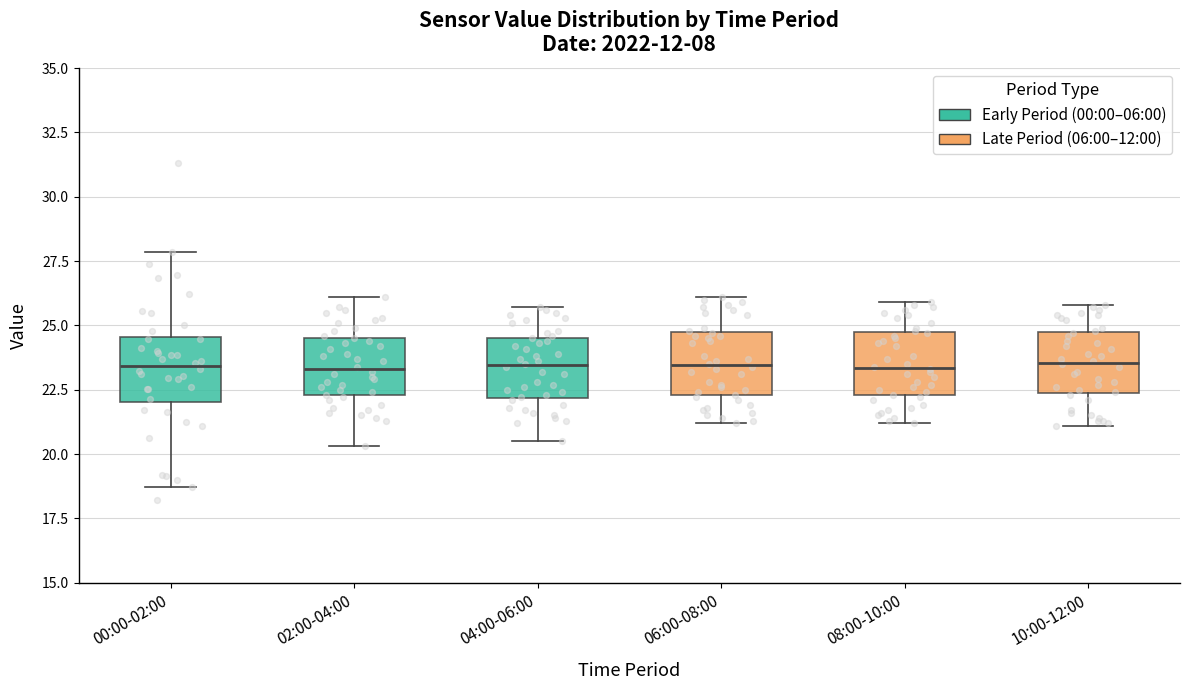

Reading left to right, transcribe this box plot: for each box, give where its median line is, the range the box spans, and where its two whiskers end, as read against the y-axis. The values are not printed on the chart, so give them approximately, as read against the axis.

00:00-02:00: median 23.5, box 22.0 to 24.5, whiskers 18.5 to 28.0
02:00-04:00: median 23.5, box 22.5 to 24.5, whiskers 20.5 to 26.0
04:00-06:00: median 23.5, box 22.0 to 24.5, whiskers 20.5 to 25.5
06:00-08:00: median 23.5, box 22.5 to 24.5, whiskers 21.0 to 26.0
08:00-10:00: median 23.5, box 22.5 to 24.5, whiskers 21.0 to 26.0
10:00-12:00: median 23.5, box 22.5 to 24.5, whiskers 21.0 to 26.0